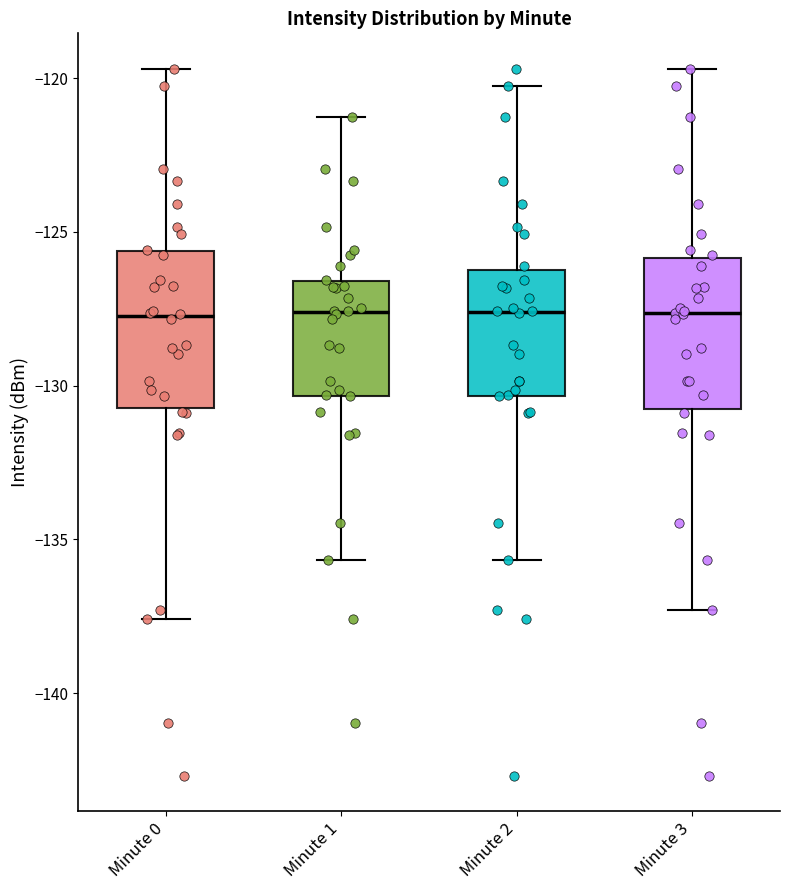

Reading left to right, read every box against the y-axis: the position of its median line, the range the box covers, and the ends of its whiskers. The values are not printed on the chart, so give them approximately, as read against the axis.

Minute 0: median -127.5, box -130.5 to -125.5, whiskers -137.5 to -119.5
Minute 1: median -127.5, box -130.5 to -126.5, whiskers -135.5 to -121.5
Minute 2: median -127.5, box -130.5 to -126.0, whiskers -135.5 to -120.5
Minute 3: median -127.5, box -130.5 to -126.0, whiskers -137.5 to -119.5